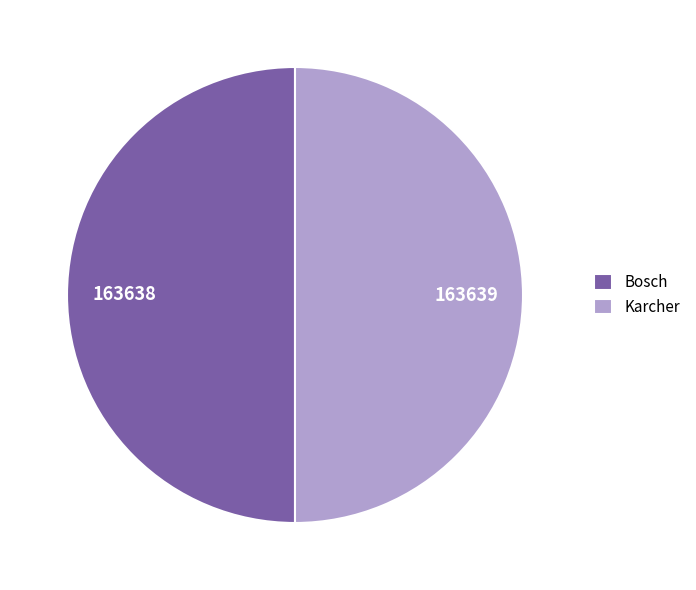

What is the ratio of the value at Karcher to the value at Bosch?

1.0